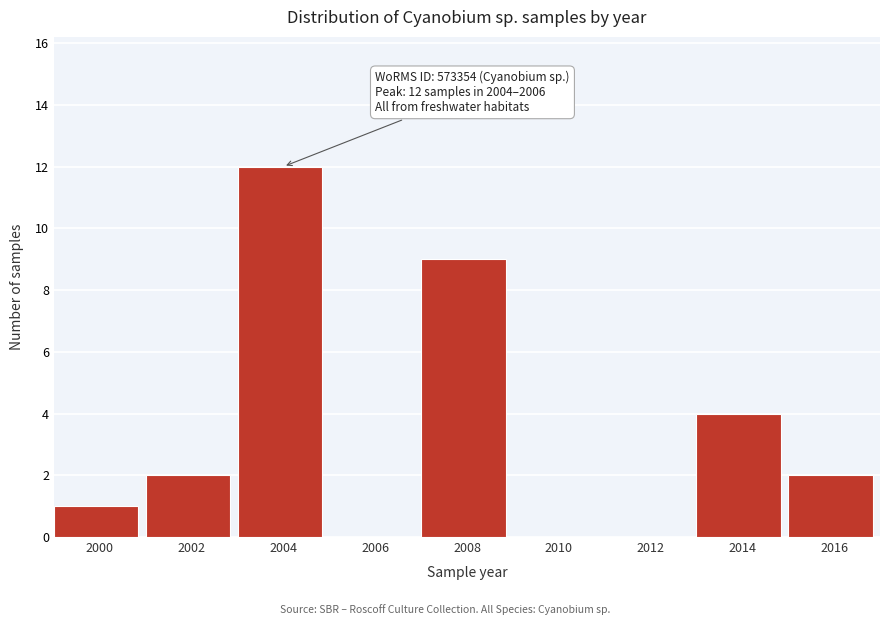

Reading left to right, transcribe all the data shown in this chart.

2000=1	2002=2	2004=12	2006=0	2008=9	2010=0	2012=0	2014=4	2016=2